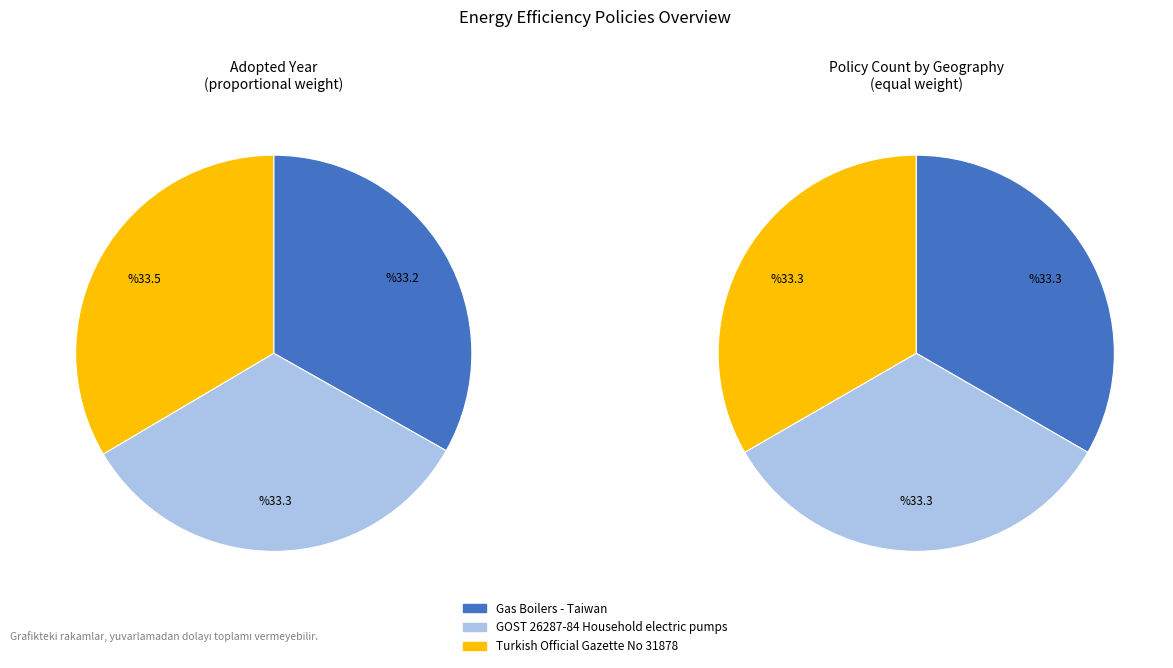

What is the largest slice in the pie chart?

Turkish Official Gazette No 31878